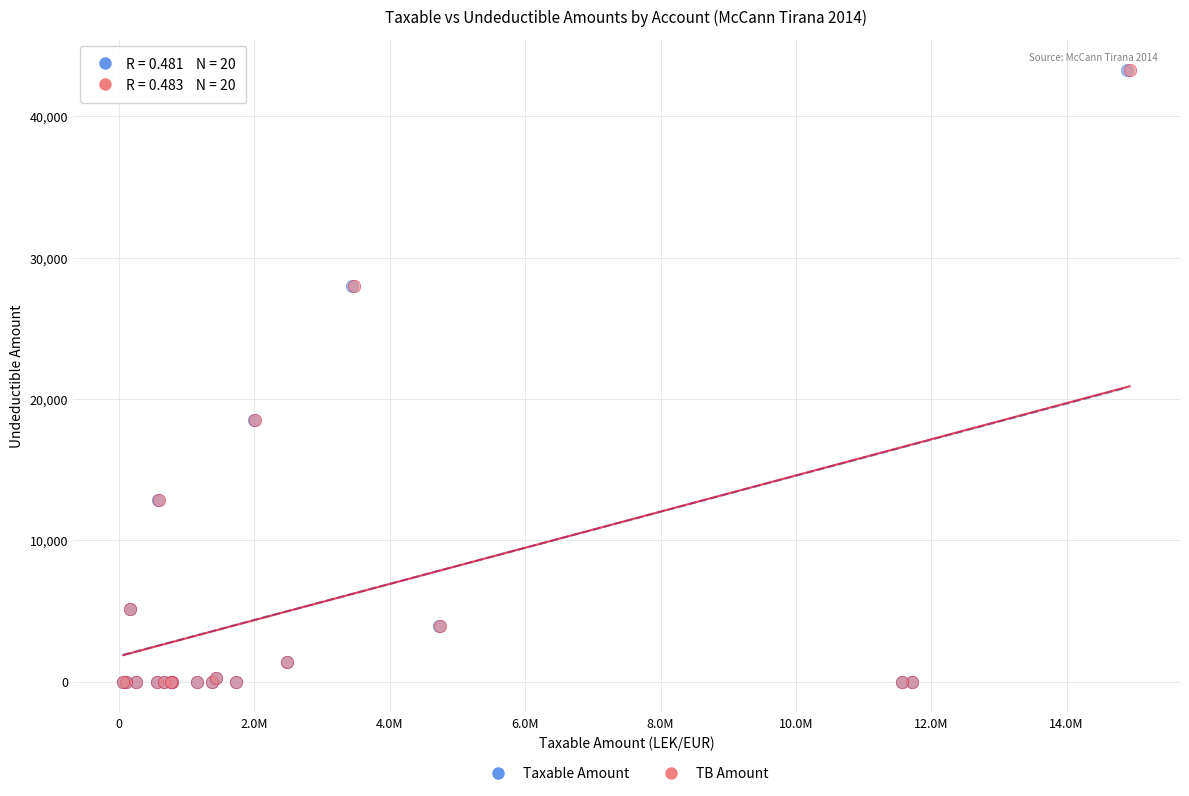

What are all the series names shown in the legend?

Taxable Amount, TB Amount